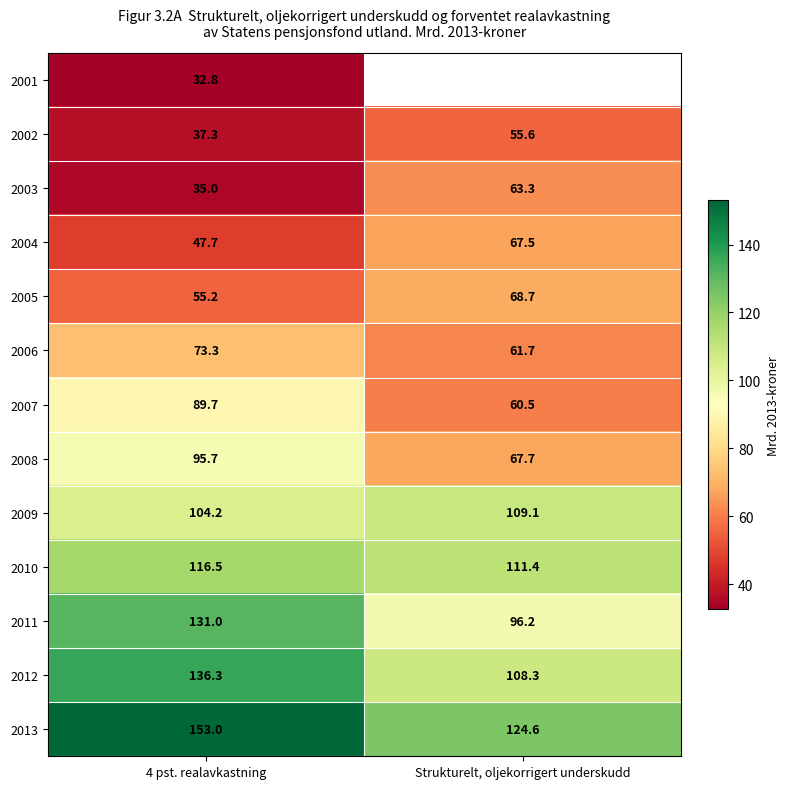

What is the spread (max minus min) of values at 4 pst. realavkastning?

120.2